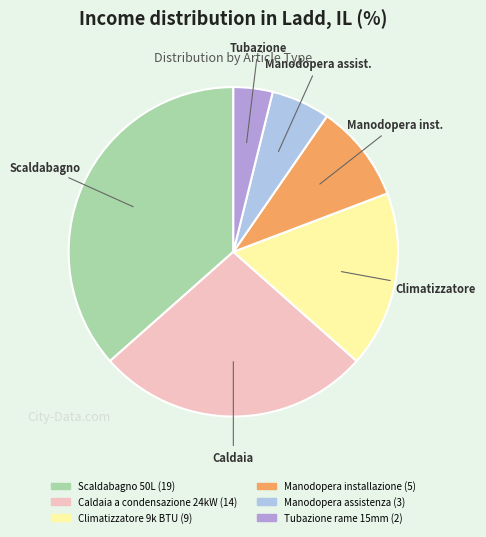

Which has a higher value, Manodopera installazione or Scaldabagno 50L?

Scaldabagno 50L